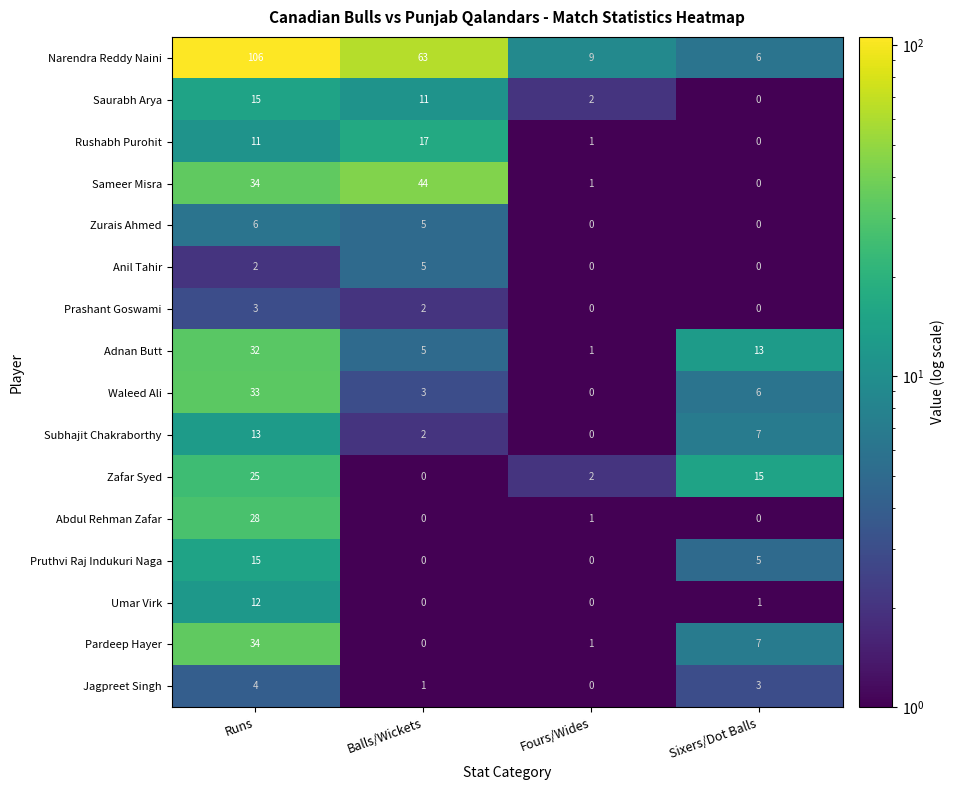

Which series has the largest total across all categories?

Narendra Reddy Naini